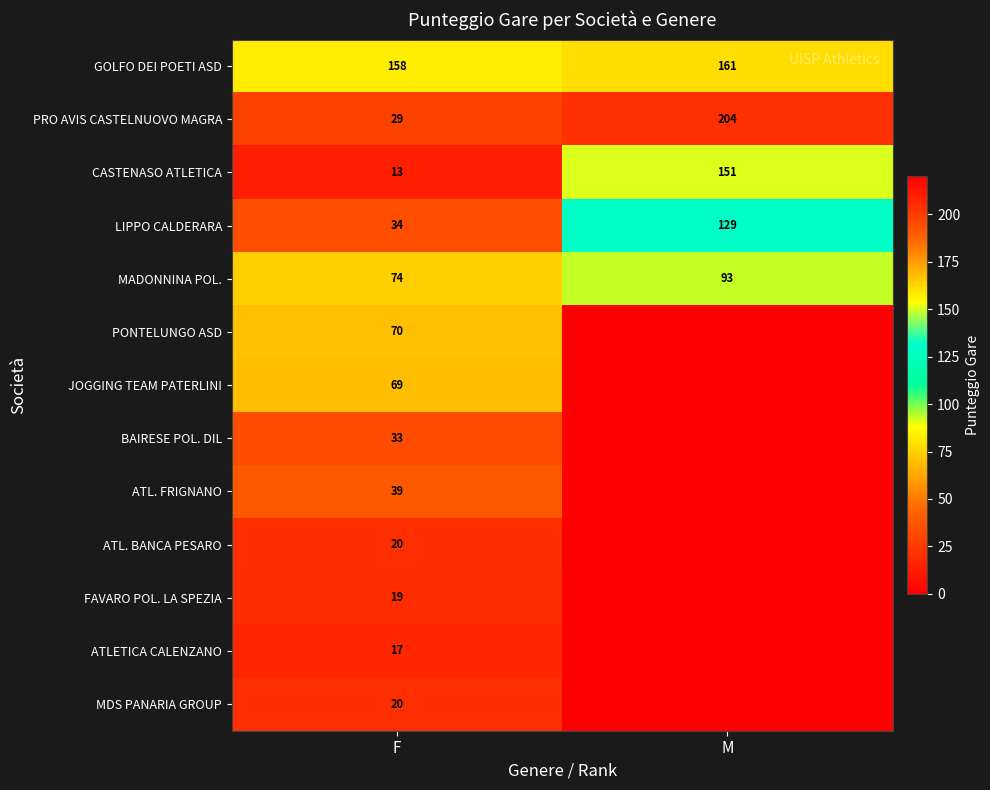

At which category does the chart reach its minimum across all series?

M